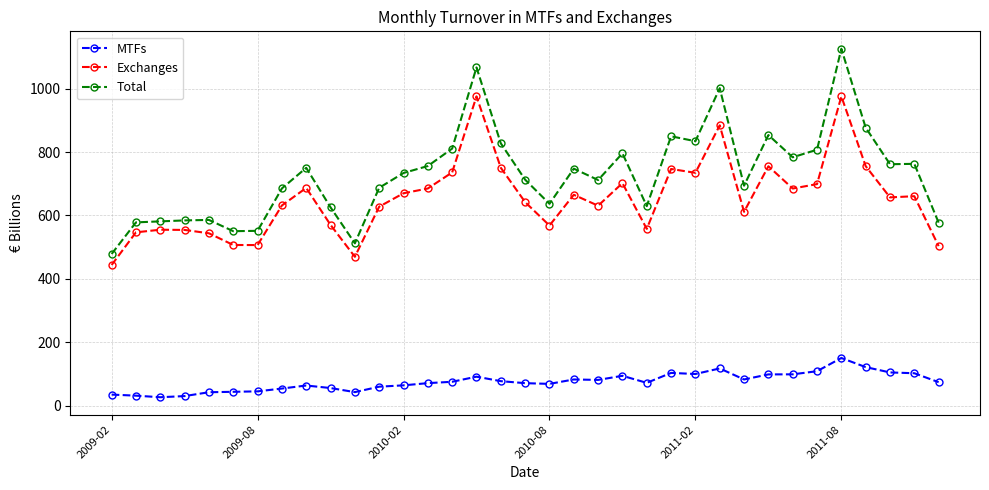

Which series has the largest range (max minus min)?

Total